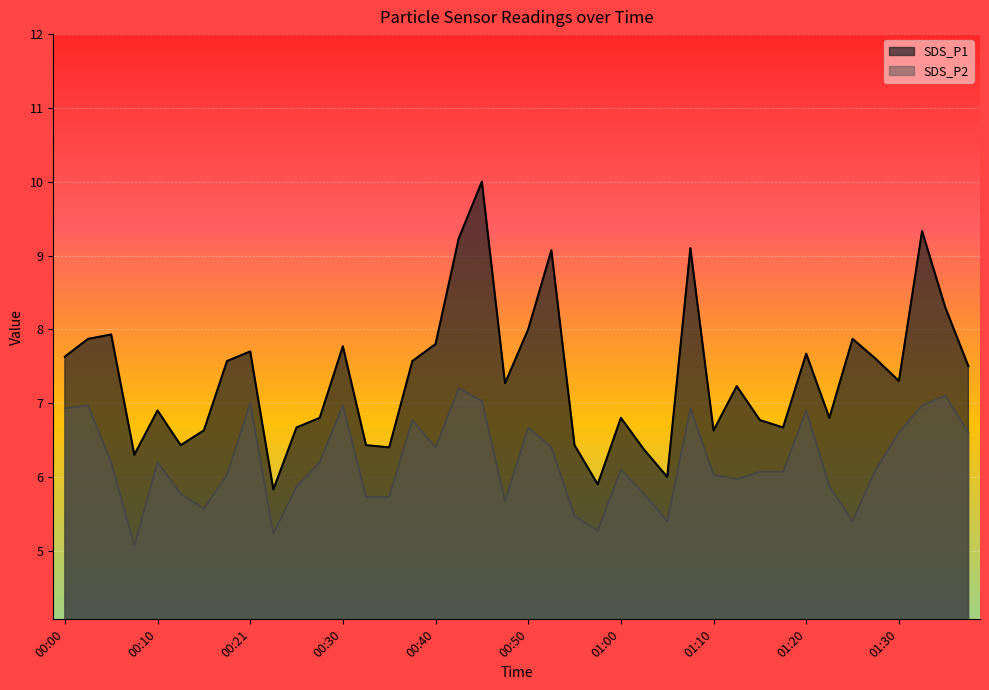

Is it true that SDS_P1 equals 1.8 at 00:00?

False